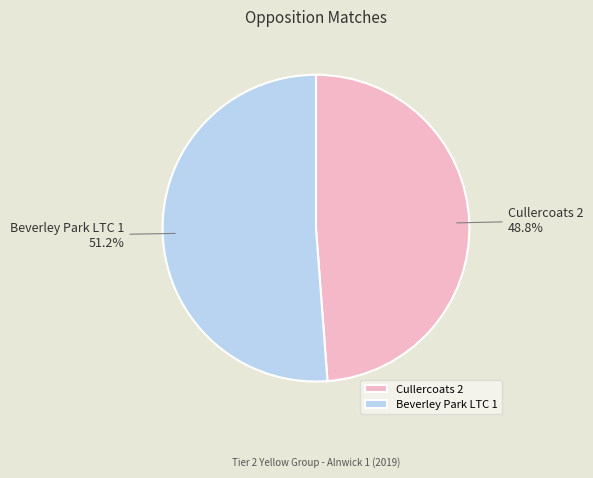

How many segments does this pie chart have?

2